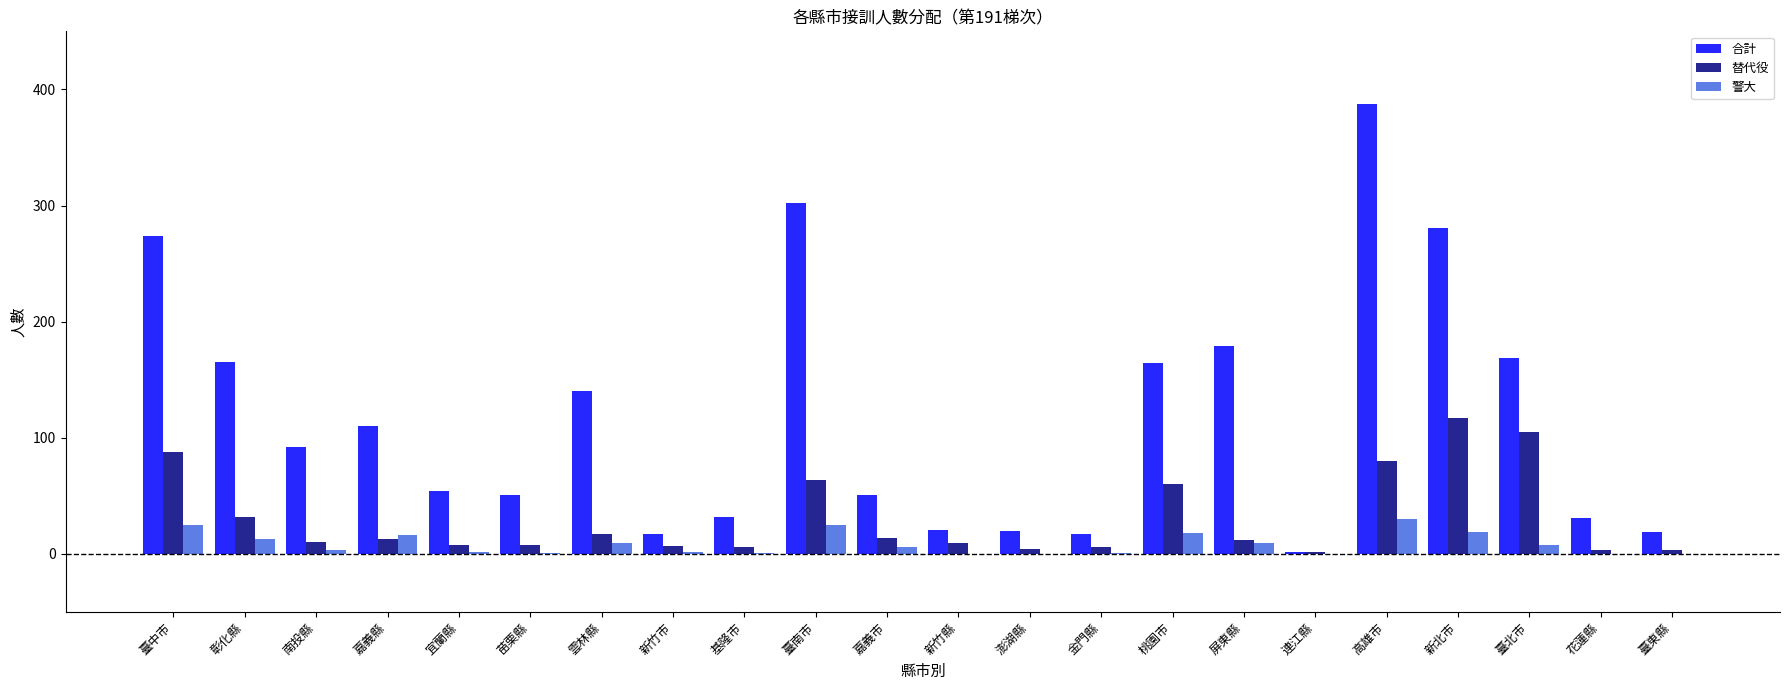

True or false: 警大 has a value of 3 at 南投縣.

True